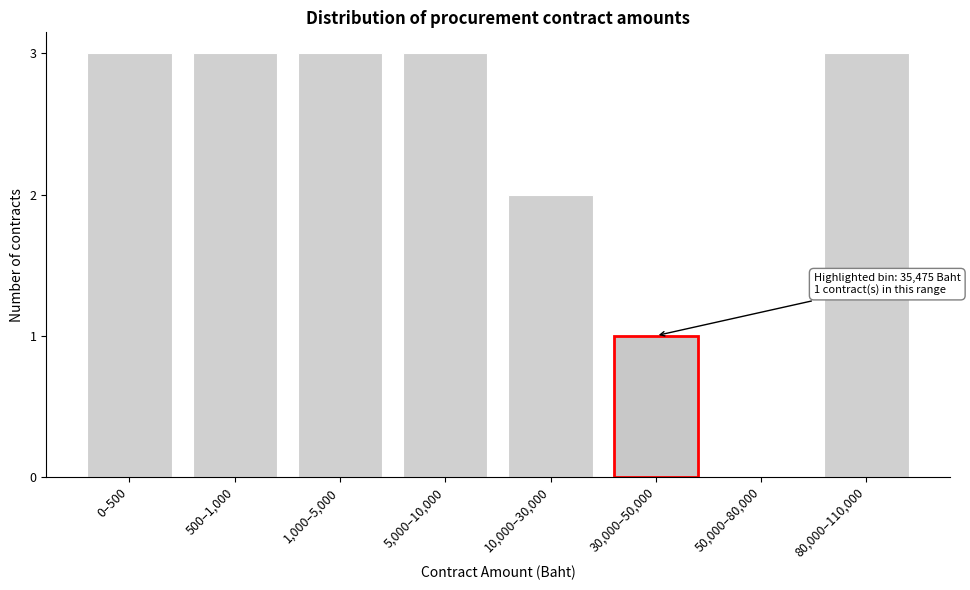

Reading left to right, list all the values displayed in this chart.

0–500=3	500–1,000=3	1,000–5,000=3	5,000–10,000=3	10,000–30,000=2	30,000–50,000=1	50,000–80,000=0	80,000–110,000=3